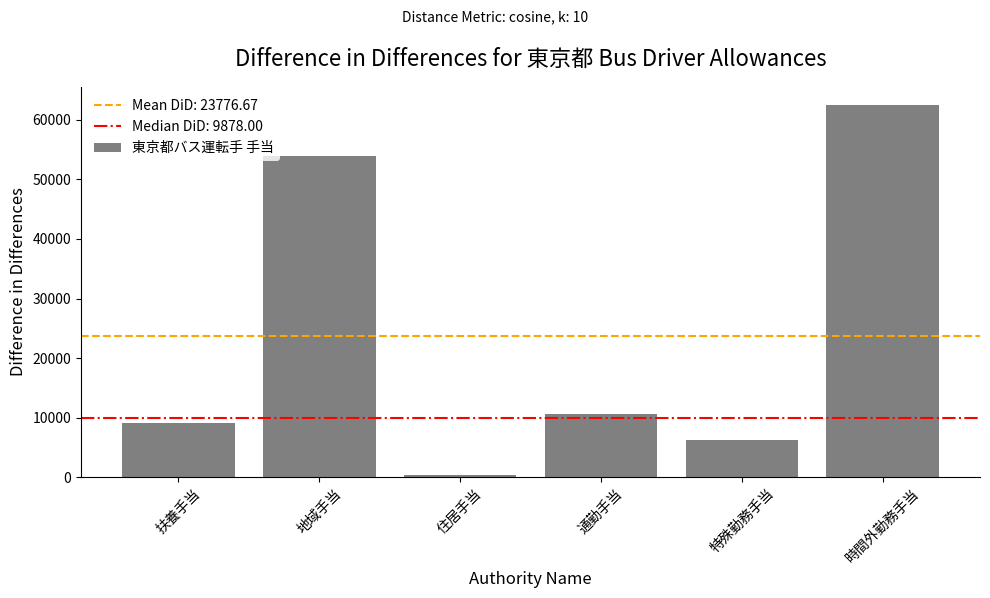

Which has a higher value, 住居手当 or 通勤手当?

通勤手当